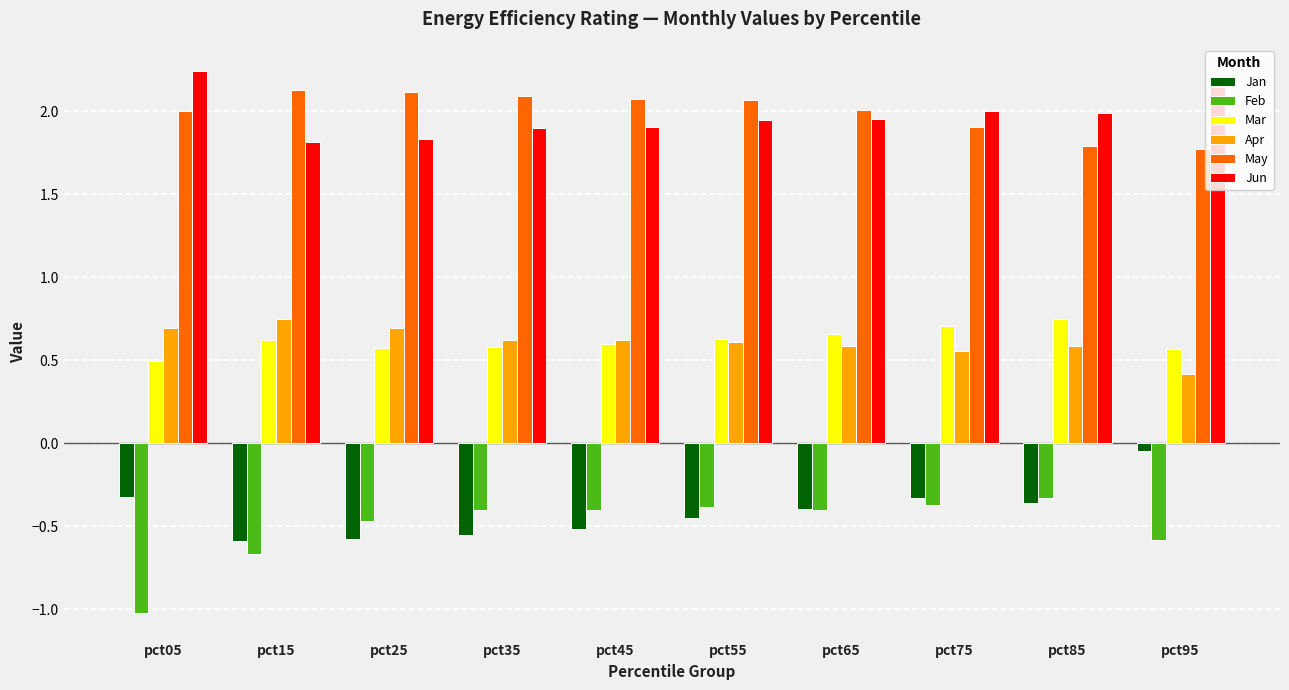

How many bars are there in each group?

6